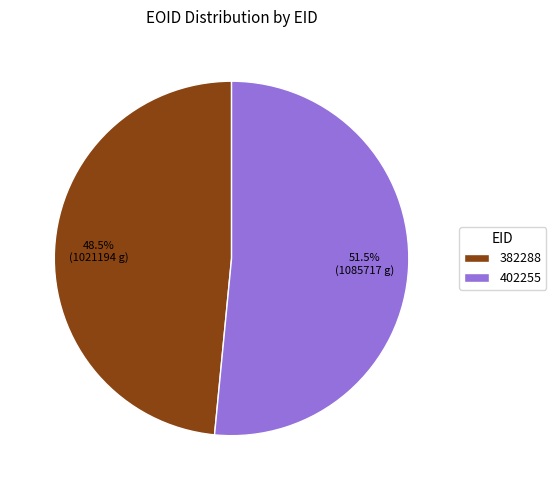

Does any single category account for the majority?

Yes